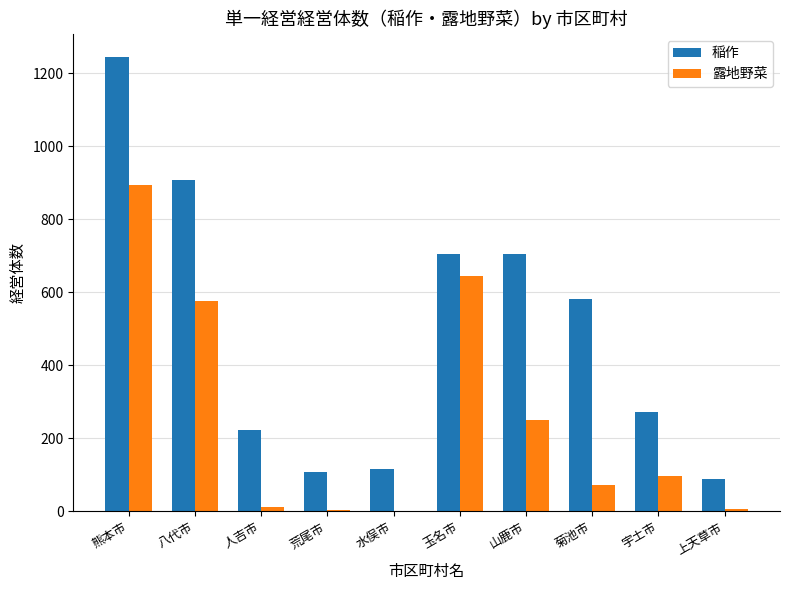

What is the maximum value for 露地野菜?

895